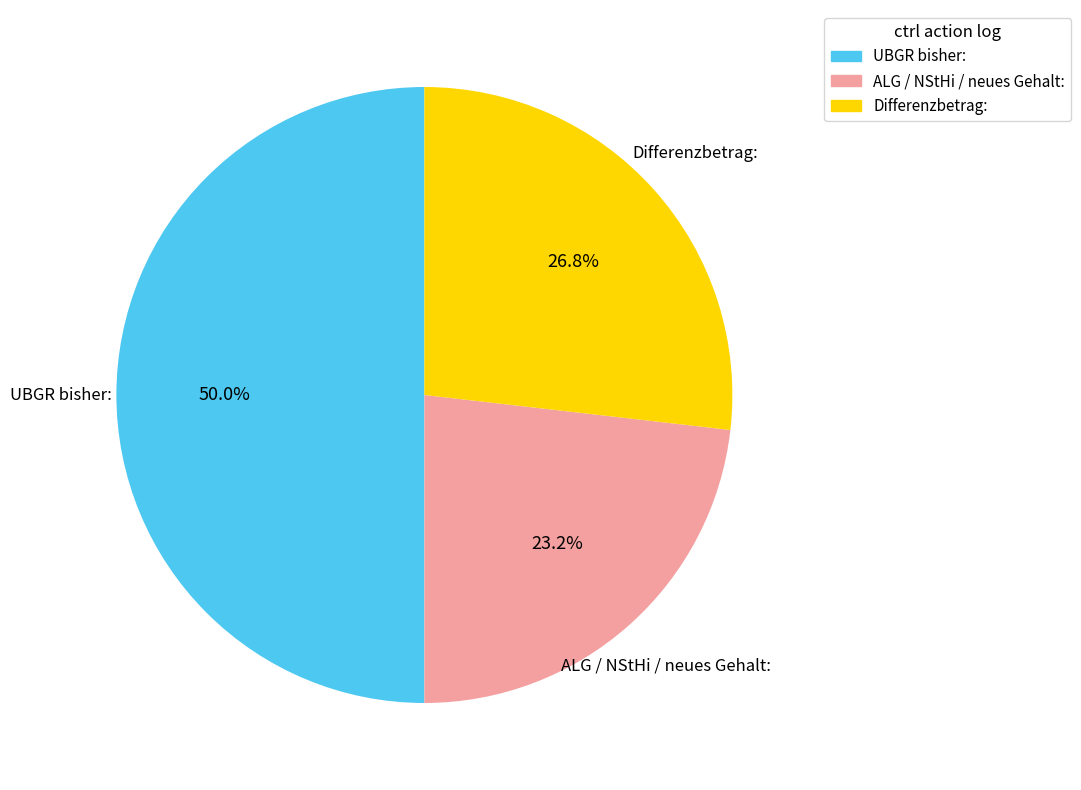

Is the sum of UBGR bisher: and ALG / NStHi / neues Gehalt: greater than half?

Yes